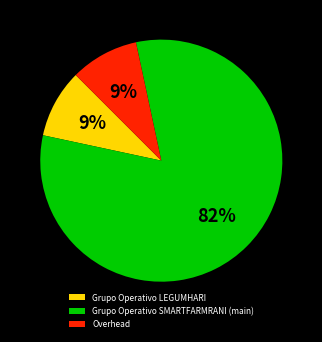

Which has a higher value, Grupo Operativo LEGUMHARI or Grupo Operativo SMARTFARMRANI (main)?

Grupo Operativo SMARTFARMRANI (main)